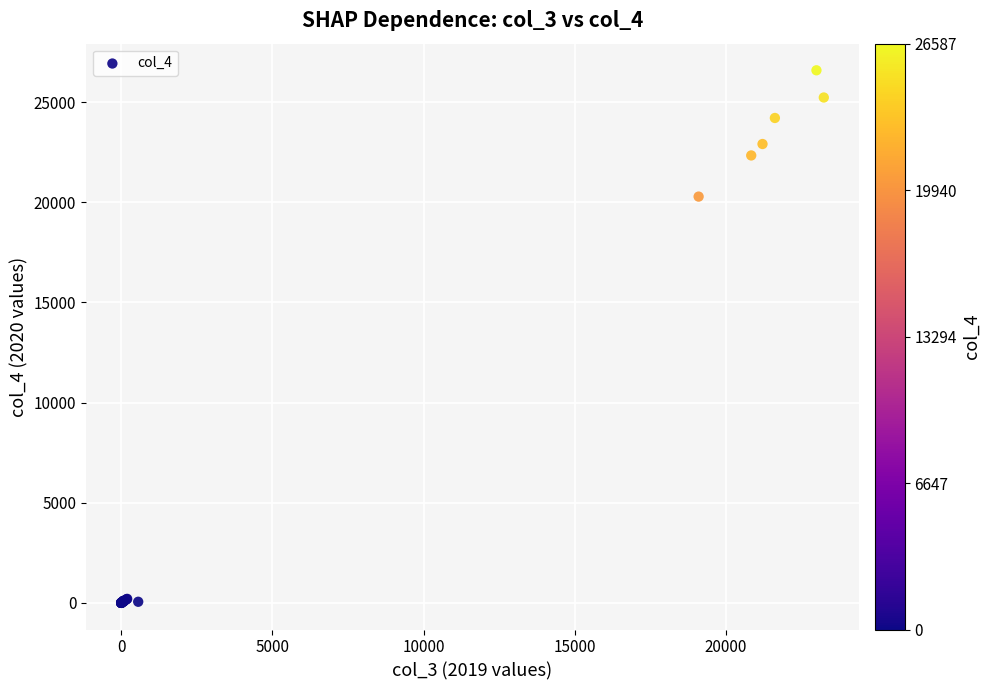

What Y value in the scatter plot is closest to 13293?

20282.4